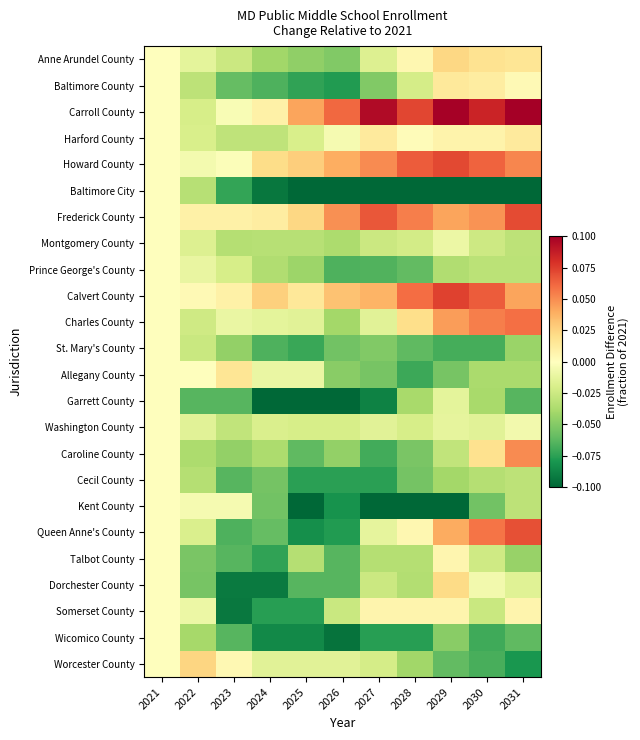

At which category is the sum across all series the highest?

2021